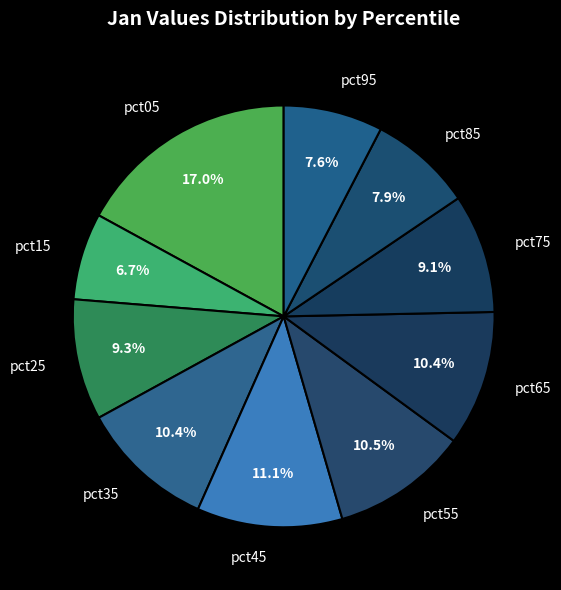

Which slice is the smallest?

pct15